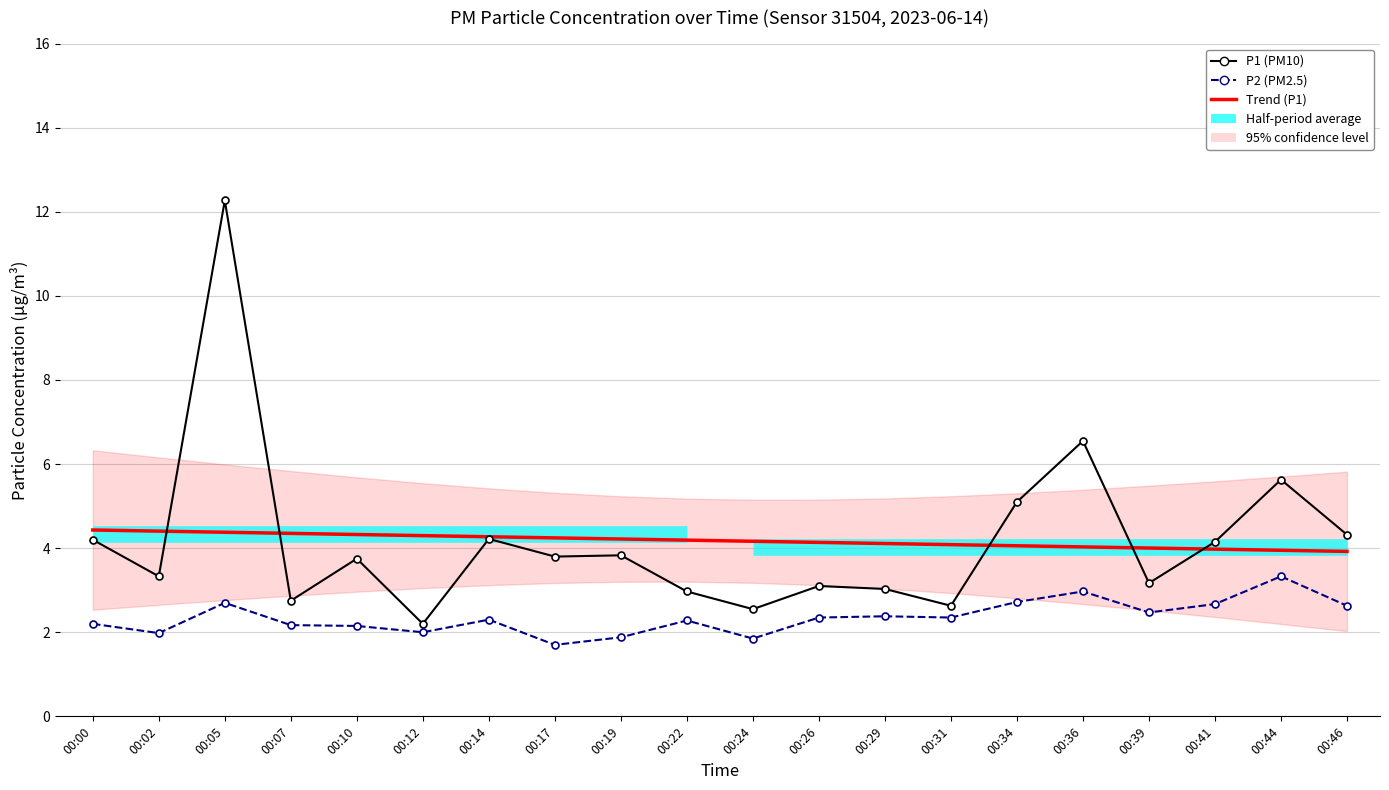

How many intersections are there between Trend (P1) and P1 (PM10)?

5